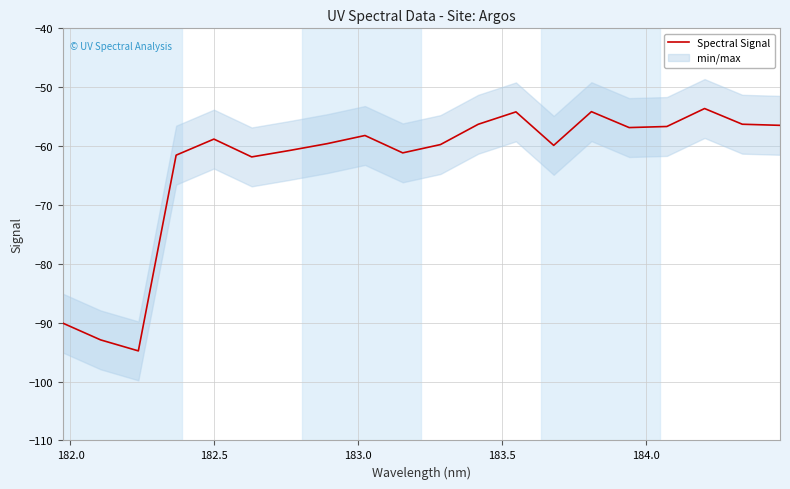

What is the sum of all values?

-1263.8